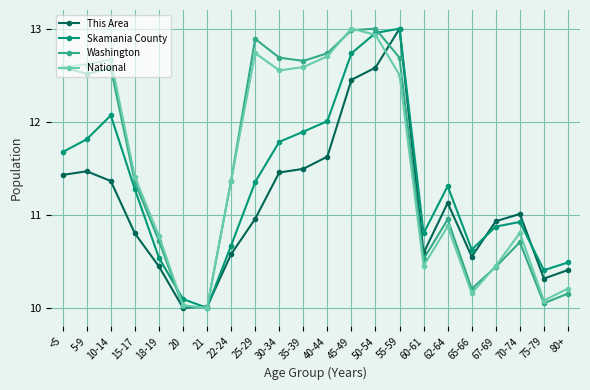

What is the sum of all Skamania County values?

249.3